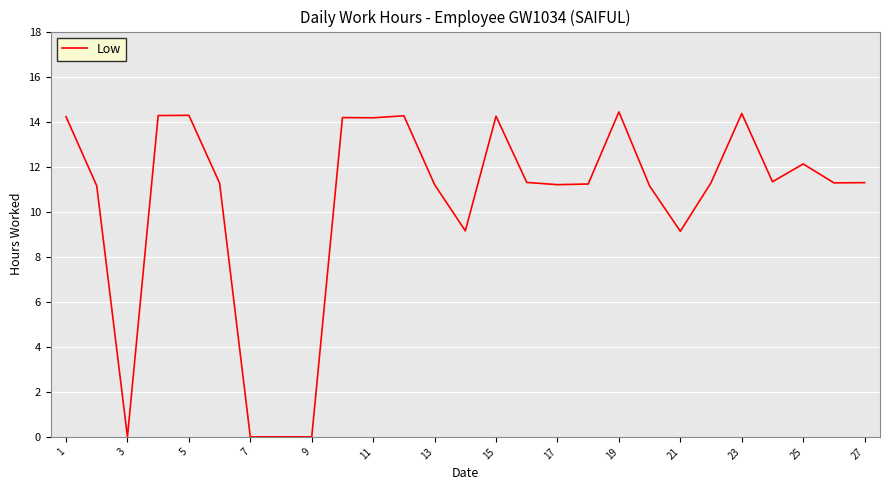

What is the greatest value displayed?

14.4